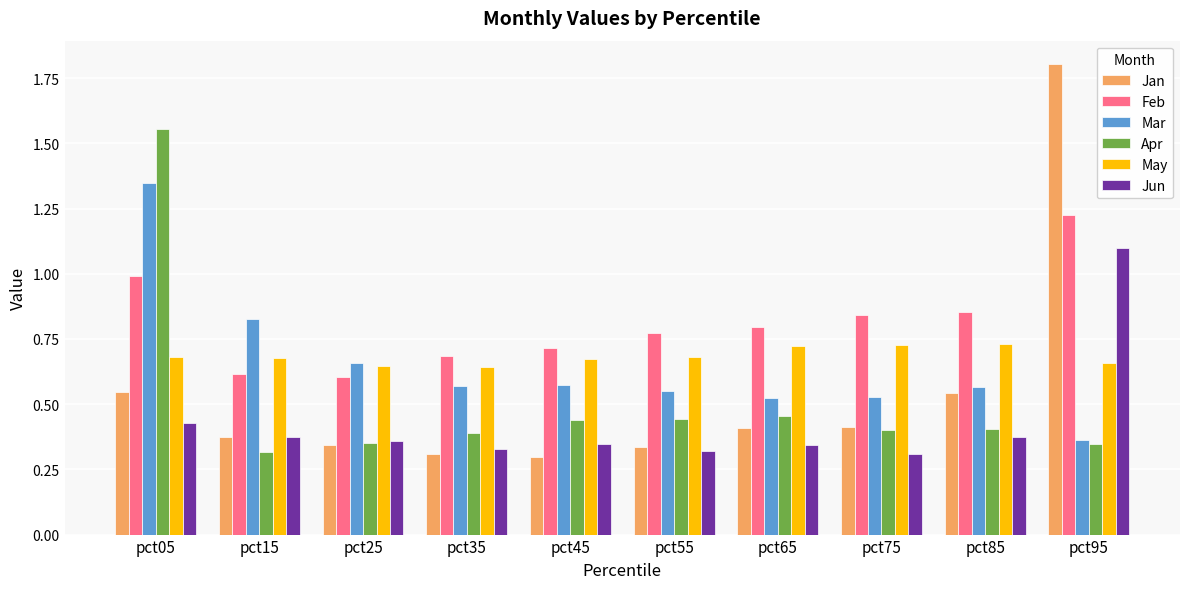

Which series has the largest range (max minus min)?

Jan